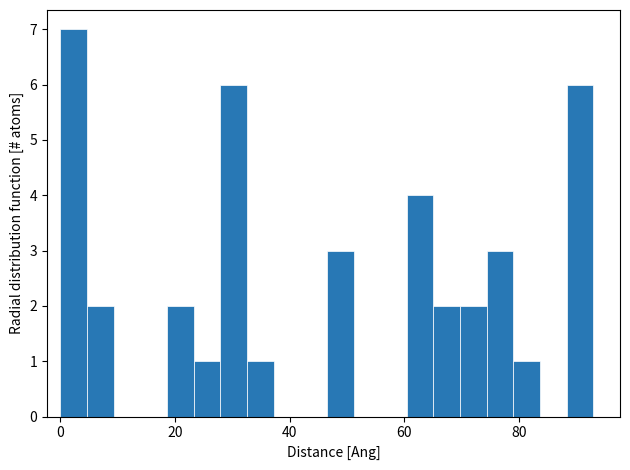

Read against the x-axis, roughly where is the centre of the tallest bar?

2